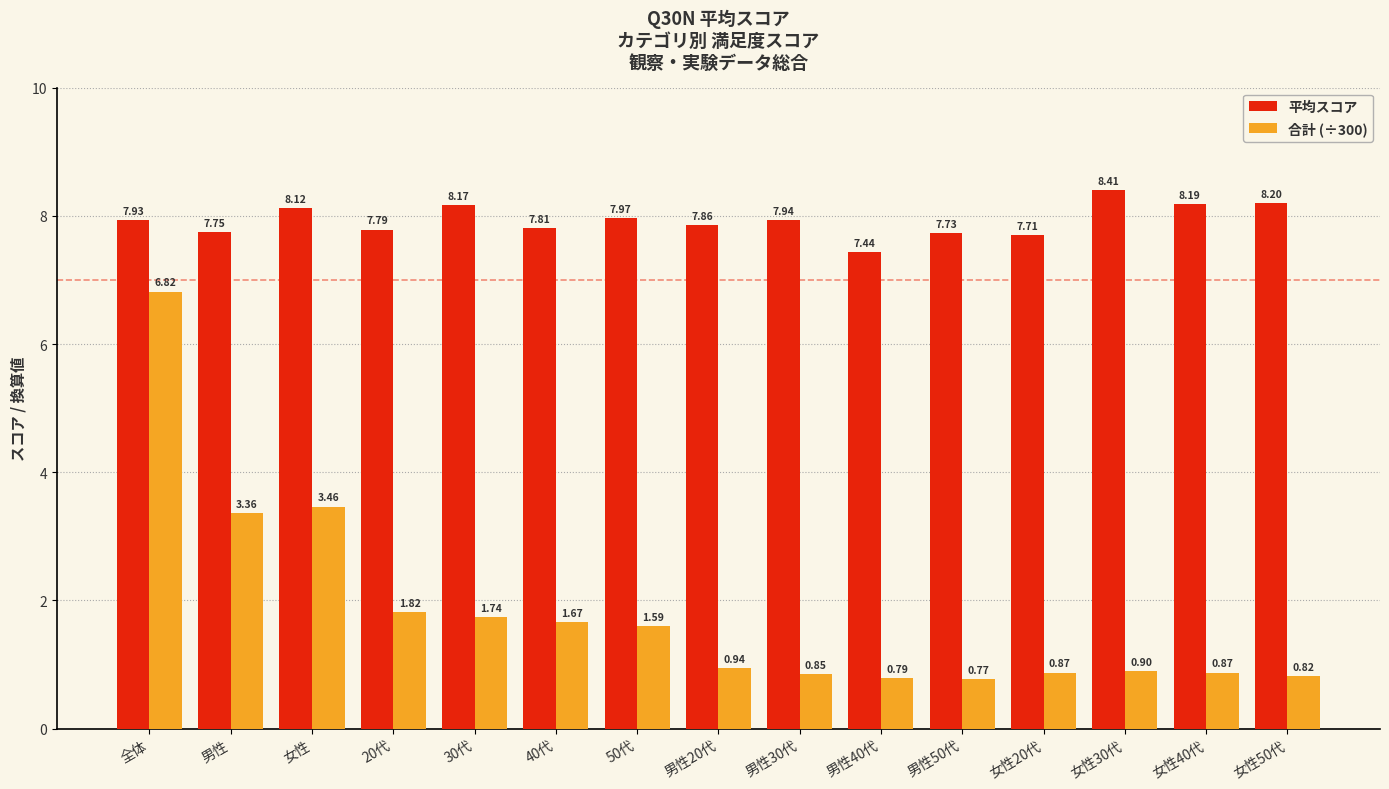

Which series changed the most between 女性 and 女性50代?

合計 (÷300)